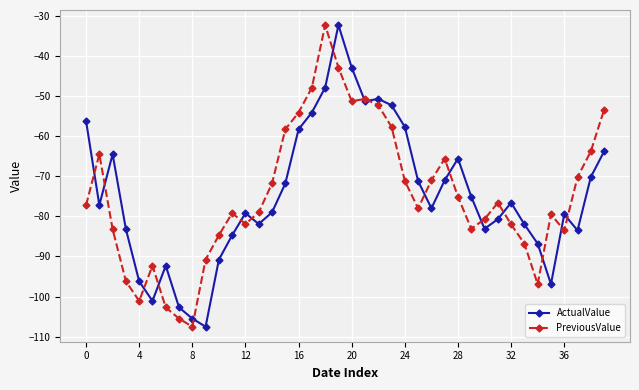

What is the value of the ActualValue point at the 23rd from the left?

-50.7